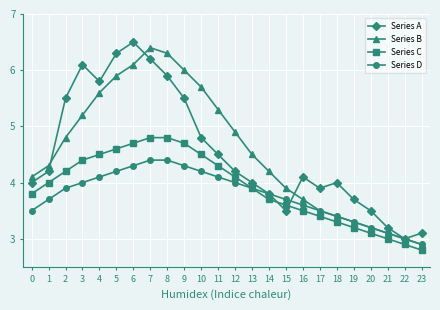

Is the value of Series D at 6 greater than the value of Series B at 7?

No